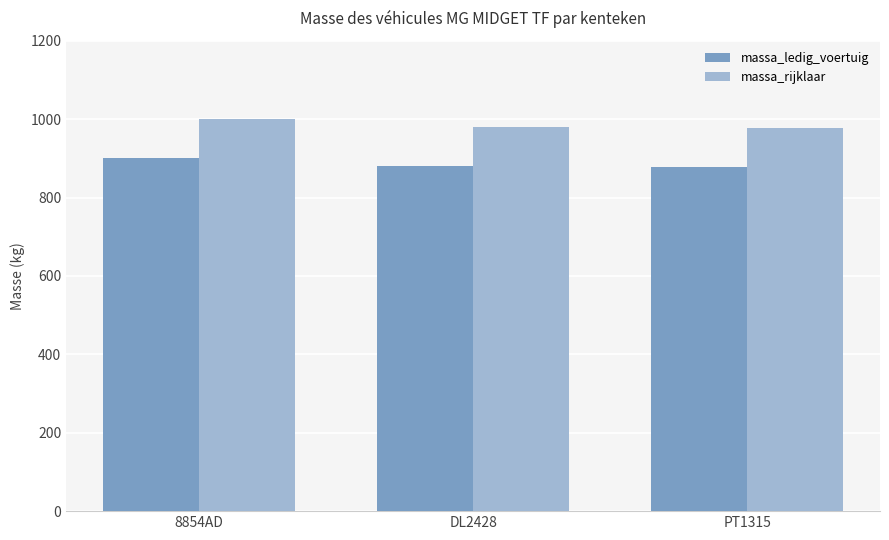

What value does the massa_ledig_voertuig series have at 8854AD?

900